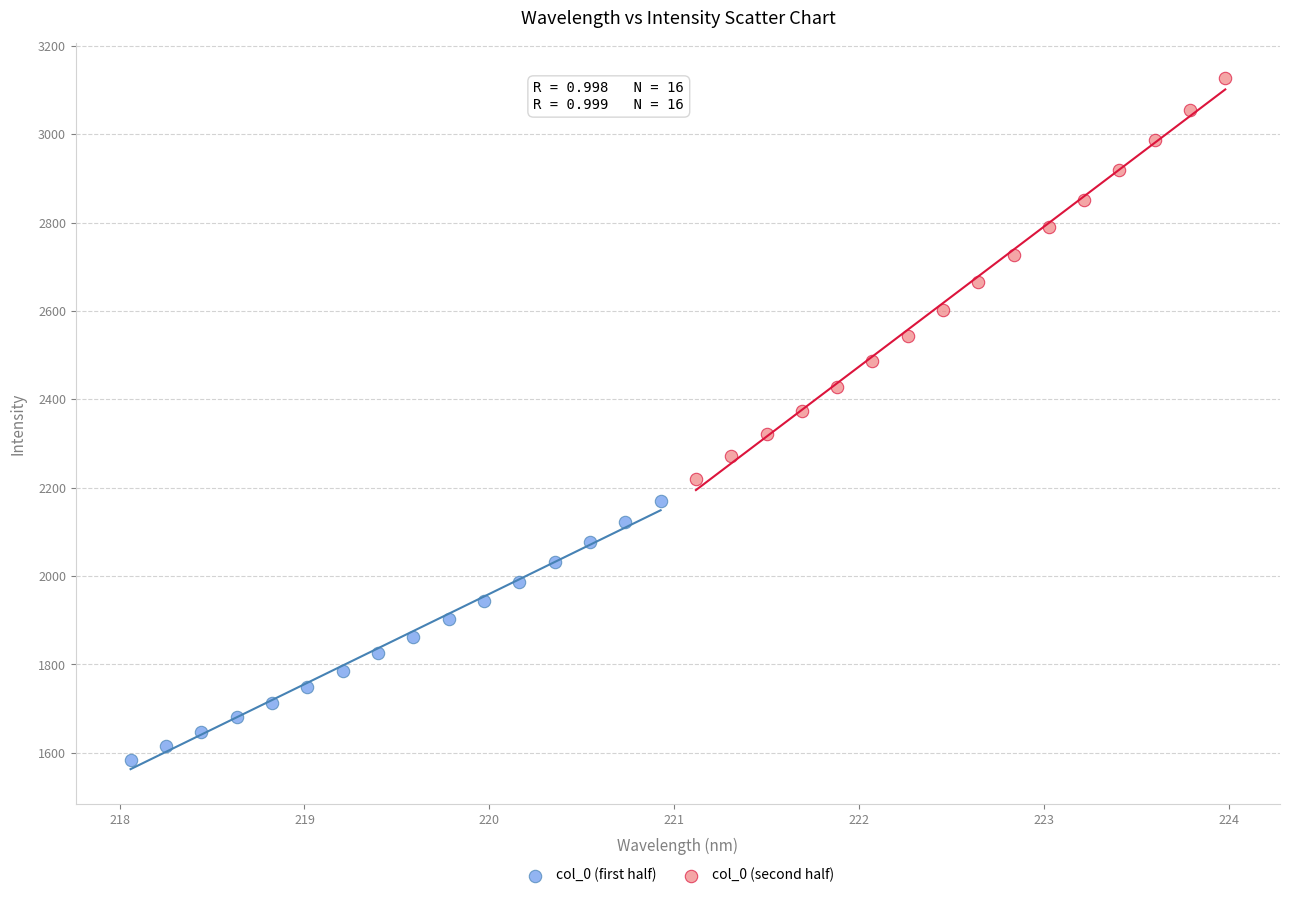

Which series reaches the maximum Y coordinate?

col_0 (second half)